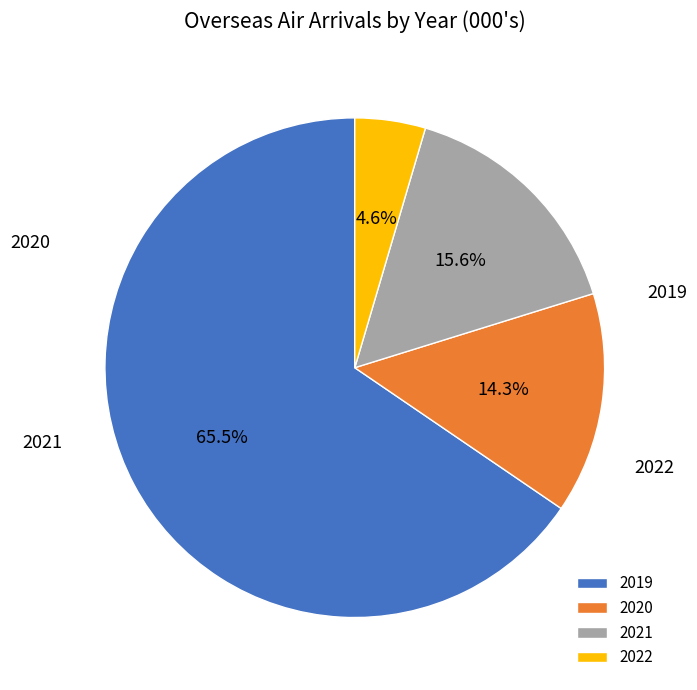

Which slice is the smallest?

2022